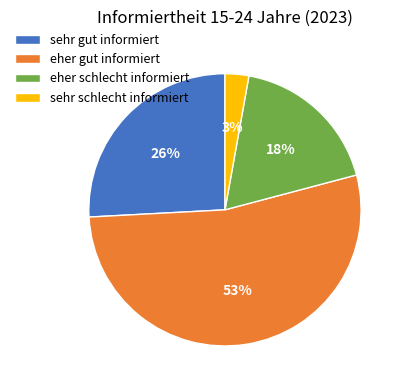

Do eher gut informiert and sehr schlecht informiert together represent more than half of the pie?

Yes